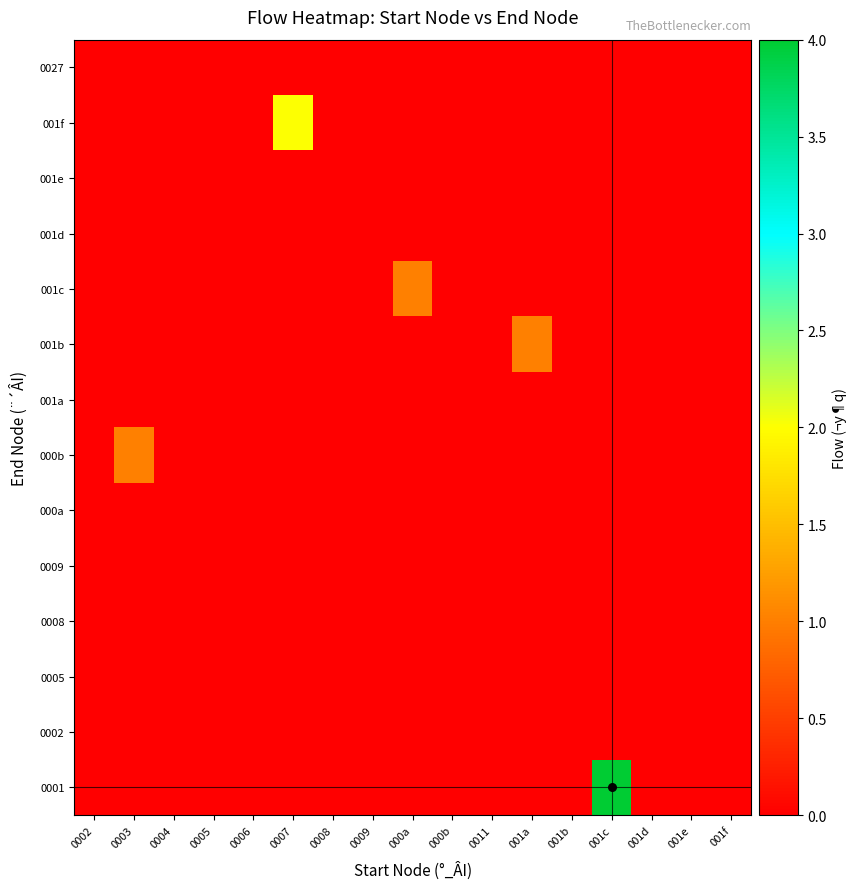

Which category has the lowest value across all series?

0002